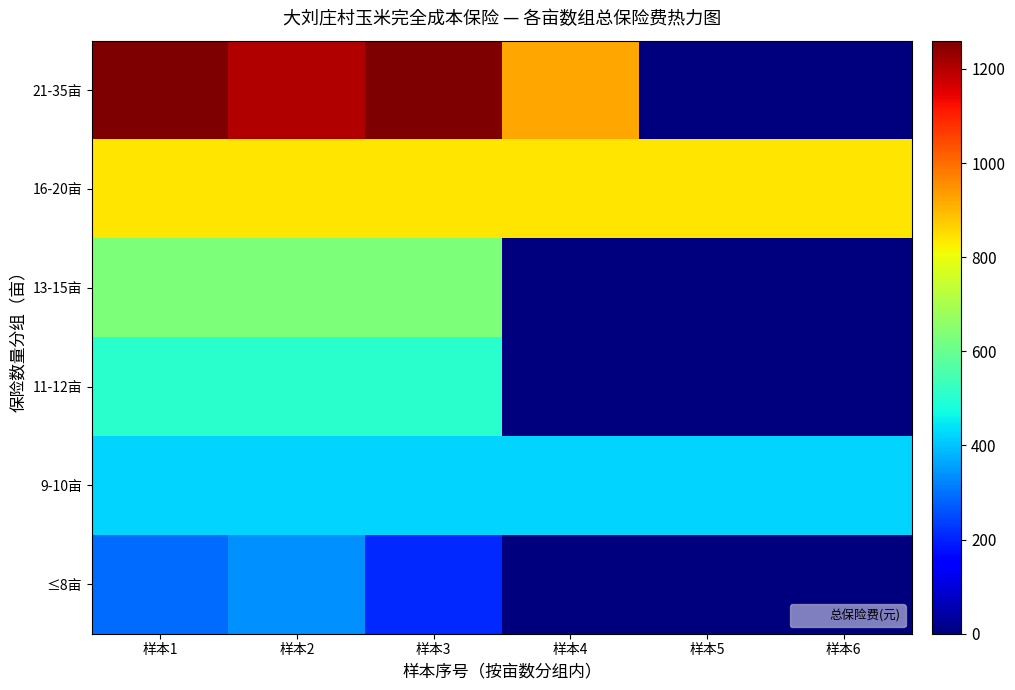

Reading left to right, what are all the values shown in this chart?

≤8亩: 样本1=294.0	样本2=336.0	样本3=210.0	样本4=0.0	样本5=0.0	样本6=0.0
9-10亩: 样本1=420.0	样本2=420.0	样本3=420.0	样本4=420.0	样本5=420.0	样本6=420.0
11-12亩: 样本1=504.0	样本2=504.0	样本3=504.0	样本4=0.0	样本5=0.0	样本6=0.0
13-15亩: 样本1=630.0	样本2=630.0	样本3=630.0	样本4=0.0	样本5=0.0	样本6=0.0
16-20亩: 样本1=840.0	样本2=840.0	样本3=840.0	样本4=840.0	样本5=840.0	样本6=840.0
21-35亩: 样本1=1260.0	样本2=1201.2	样本3=1260.0	样本4=924.0	样本5=0.0	样本6=0.0